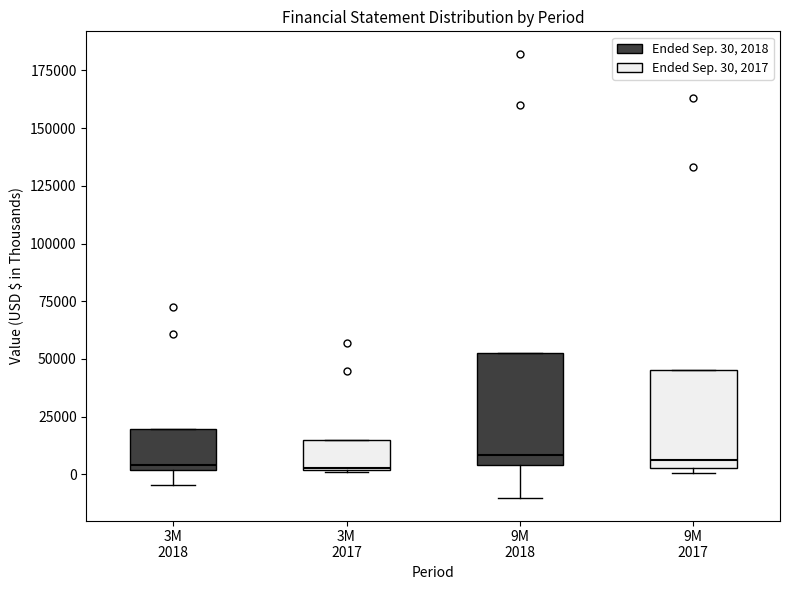

Reading left to right, read every box against the y-axis: the position of its median line, the range the box covers, and the ends of its whiskers. The values are not printed on the chart, so give them approximately, as read against the axis.

3M 2018: median 5000, box 0 to 20000, whiskers -5000 to 20000
3M 2017: median 5000, box 0 to 15000, whiskers 0 to 15000
9M 2018: median 10000, box 5000 to 55000, whiskers -10000 to 55000
9M 2017: median 5000 (just above the box's lower edge), box 5000 to 45000, whiskers 0 to 45000